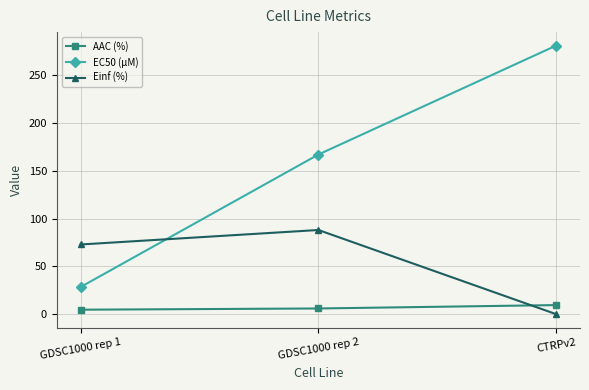

Is the value of Einf (%) at CTRPv2 greater than the value of AAC (%) at CTRPv2?

No